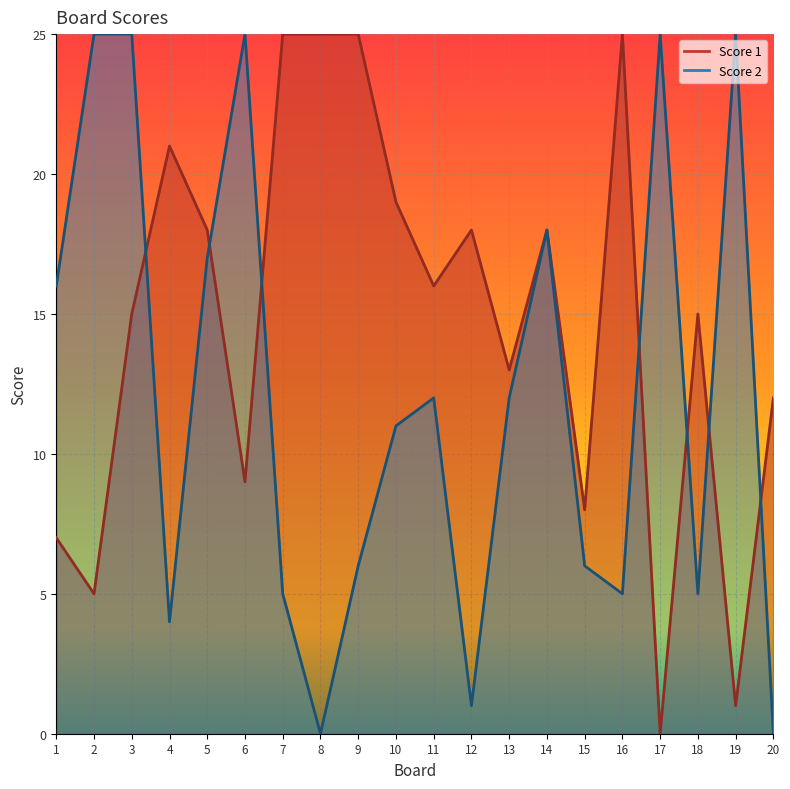

Reading left to right, what are all the values shown in this chart?

Score 1: 1=7	2=5	3=15	4=21	5=18	6=9	7=25	8=25	9=25	10=19	11=16	12=18	13=13	14=18	15=8	16=25	17=0	18=15	19=1	20=12
Score 2: 1=16	2=25	3=25	4=4	5=17	6=25	7=5	8=0	9=6	10=11	11=12	12=1	13=12	14=18	15=6	16=5	17=25	18=5	19=25	20=0